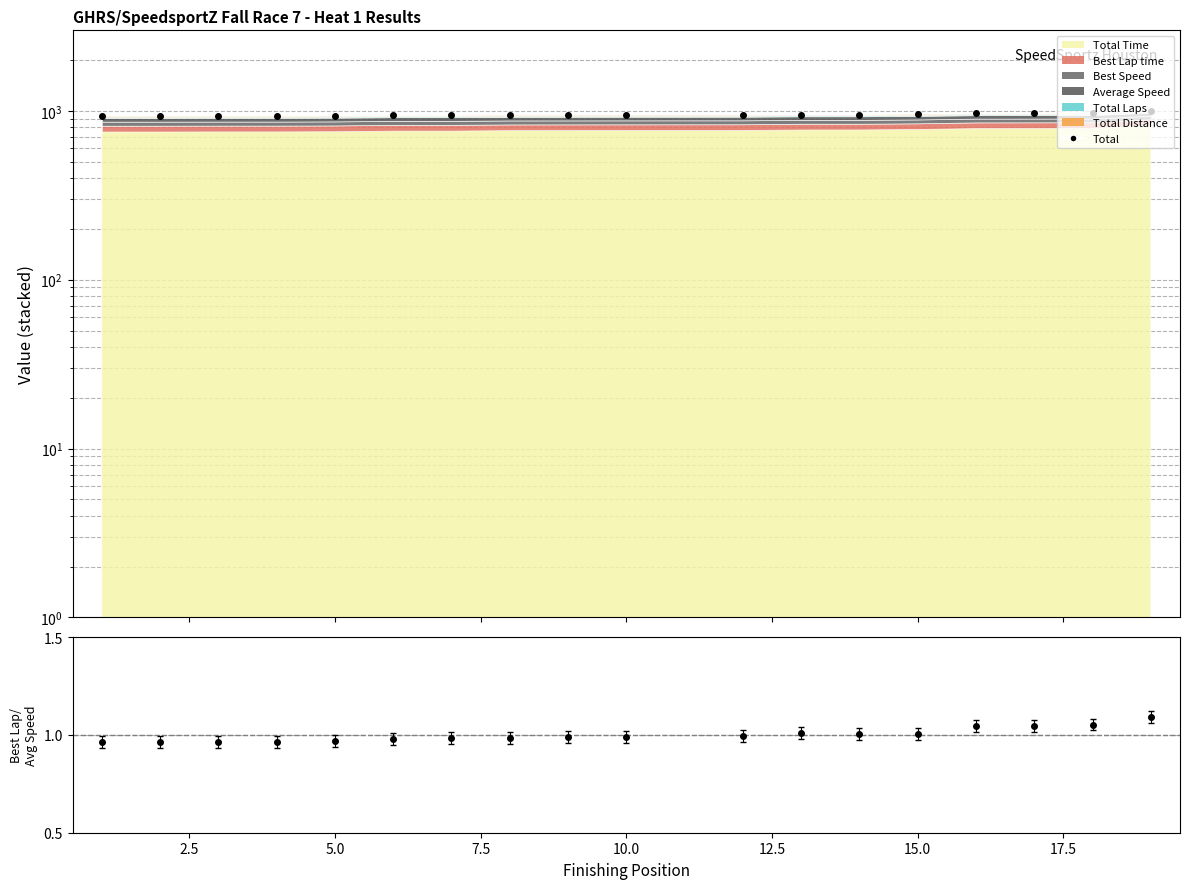

What is the difference between the maximum and minimum values?

69.0